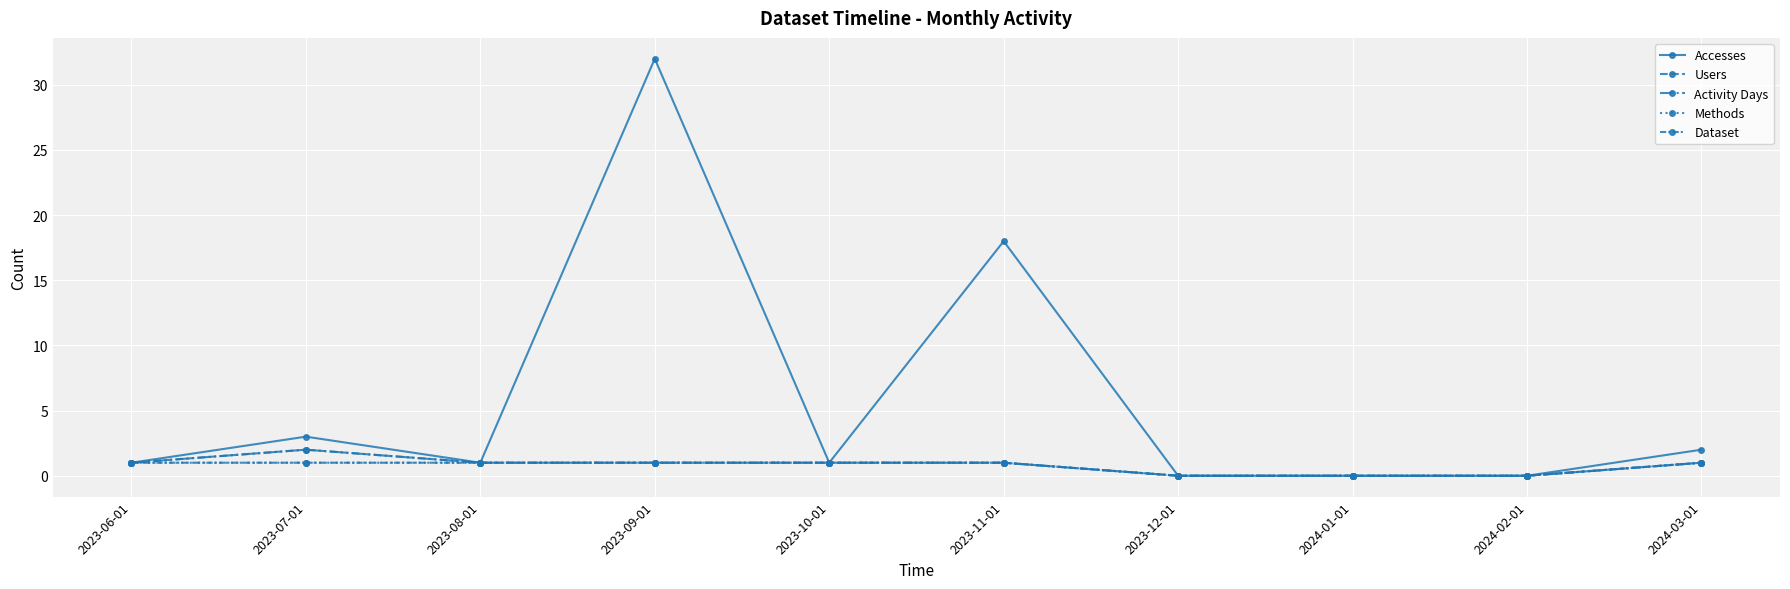

Is this an area chart (filled region under the line)?

No